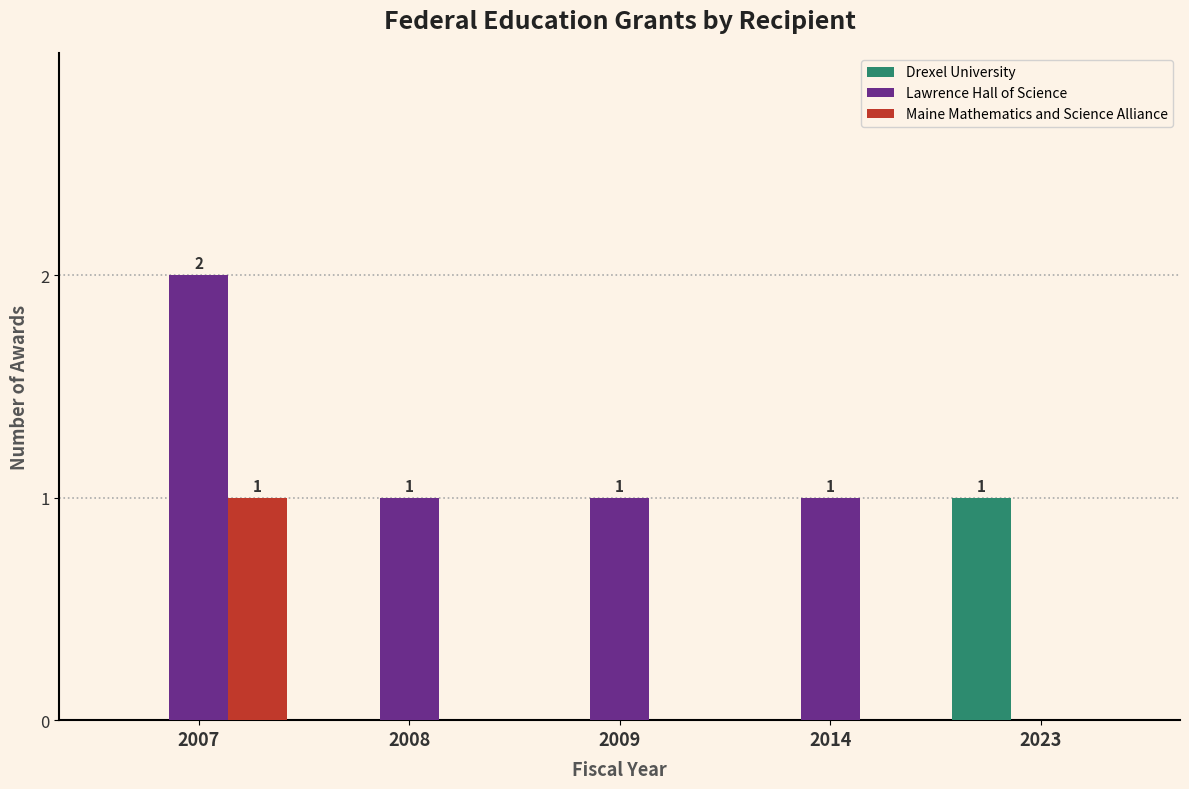

What is the sum of all Lawrence Hall of Science values?

5